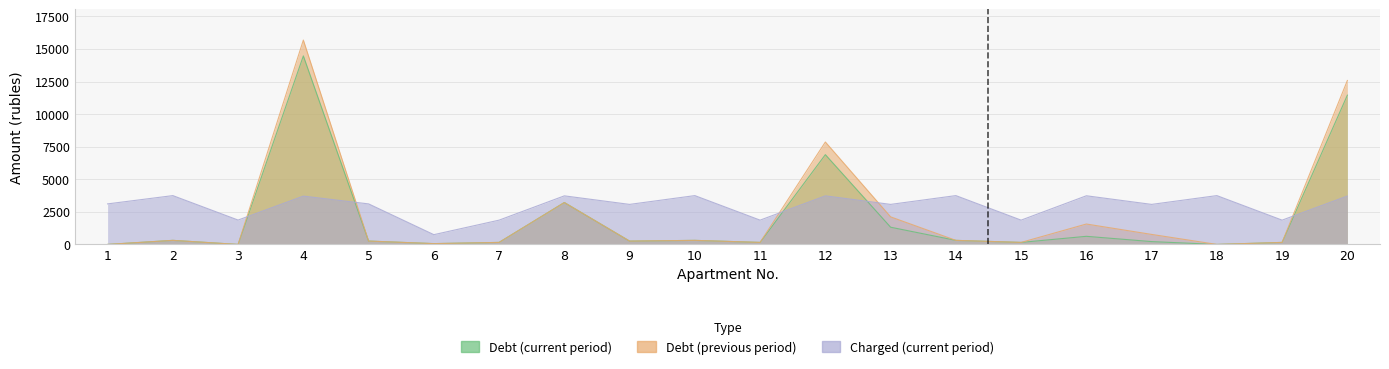

What is the average value of the zadoljennost2 (col_6) series?

2295.5